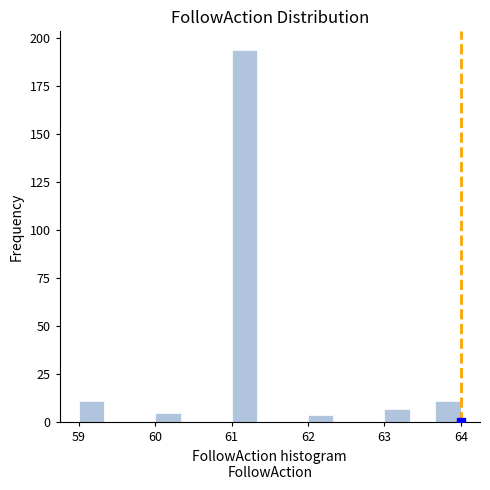

Read against the x-axis, roughly where is the centre of the tallest bar?

61.2